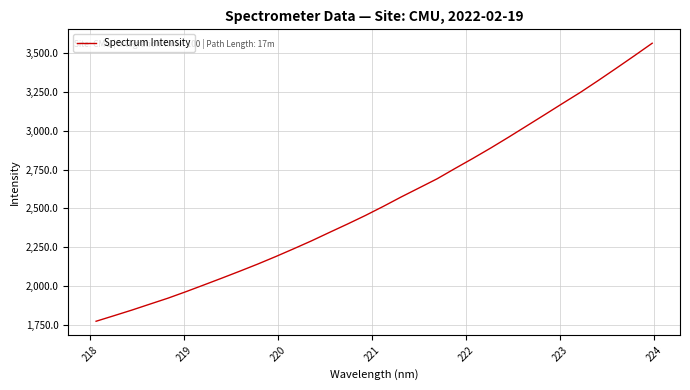

What is the greatest value displayed?

3564.1